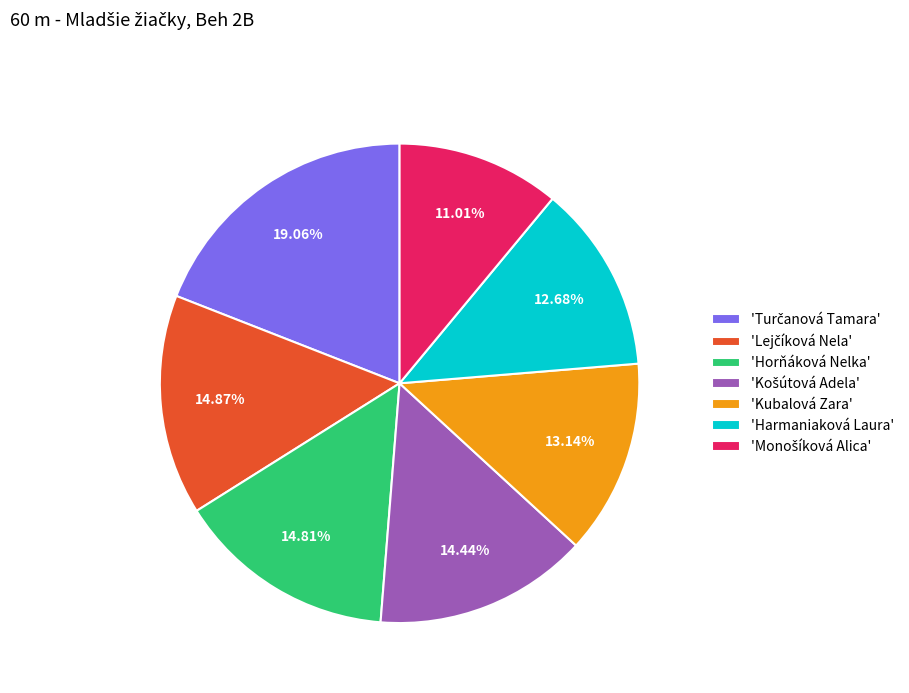

Is the sum of 'Kubalová Zara' and 'Horňáková Nelka' greater than half?

No